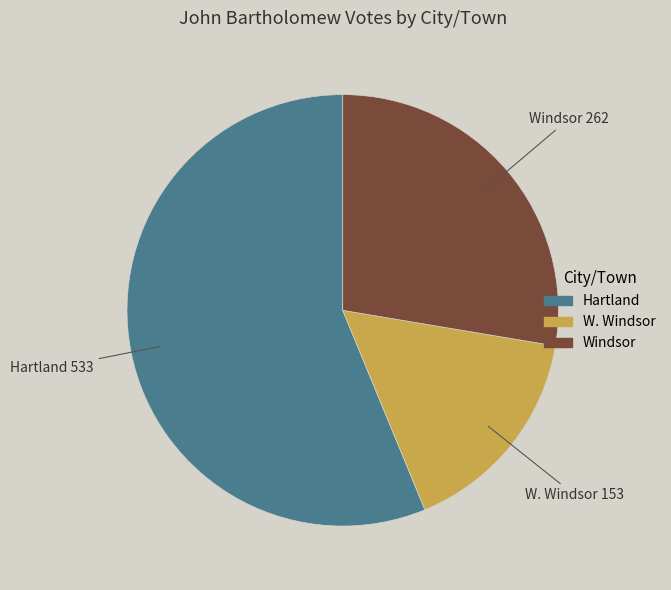

The Windsor slice represents 20% of the pie. True or false?

False